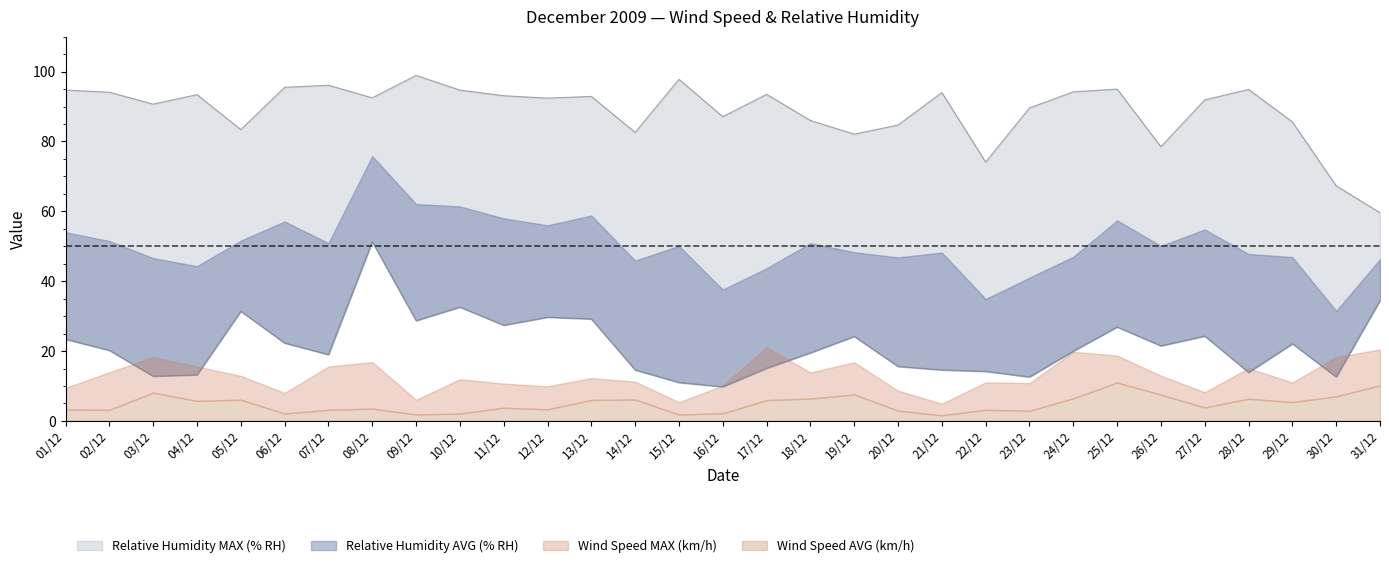

What is the smallest value displayed?

1.6